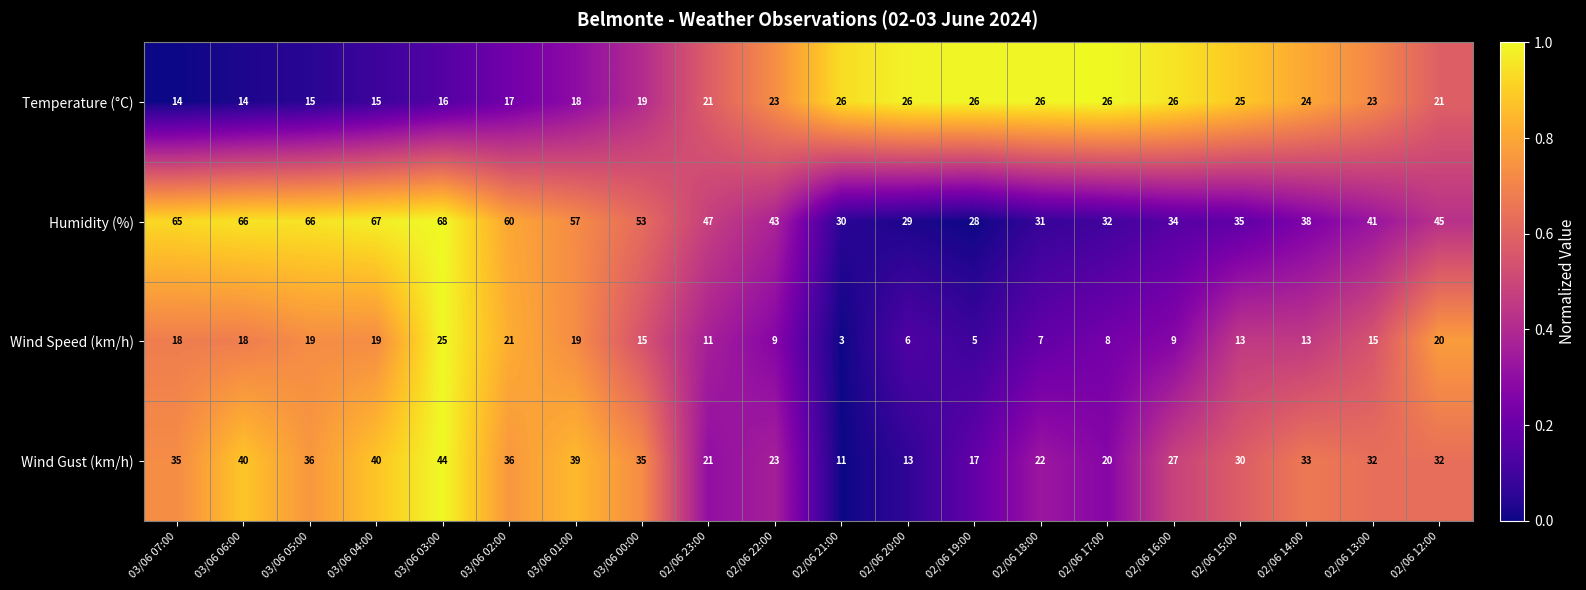

At which label is Humidity (%) closest to 48?

02/06 23:00